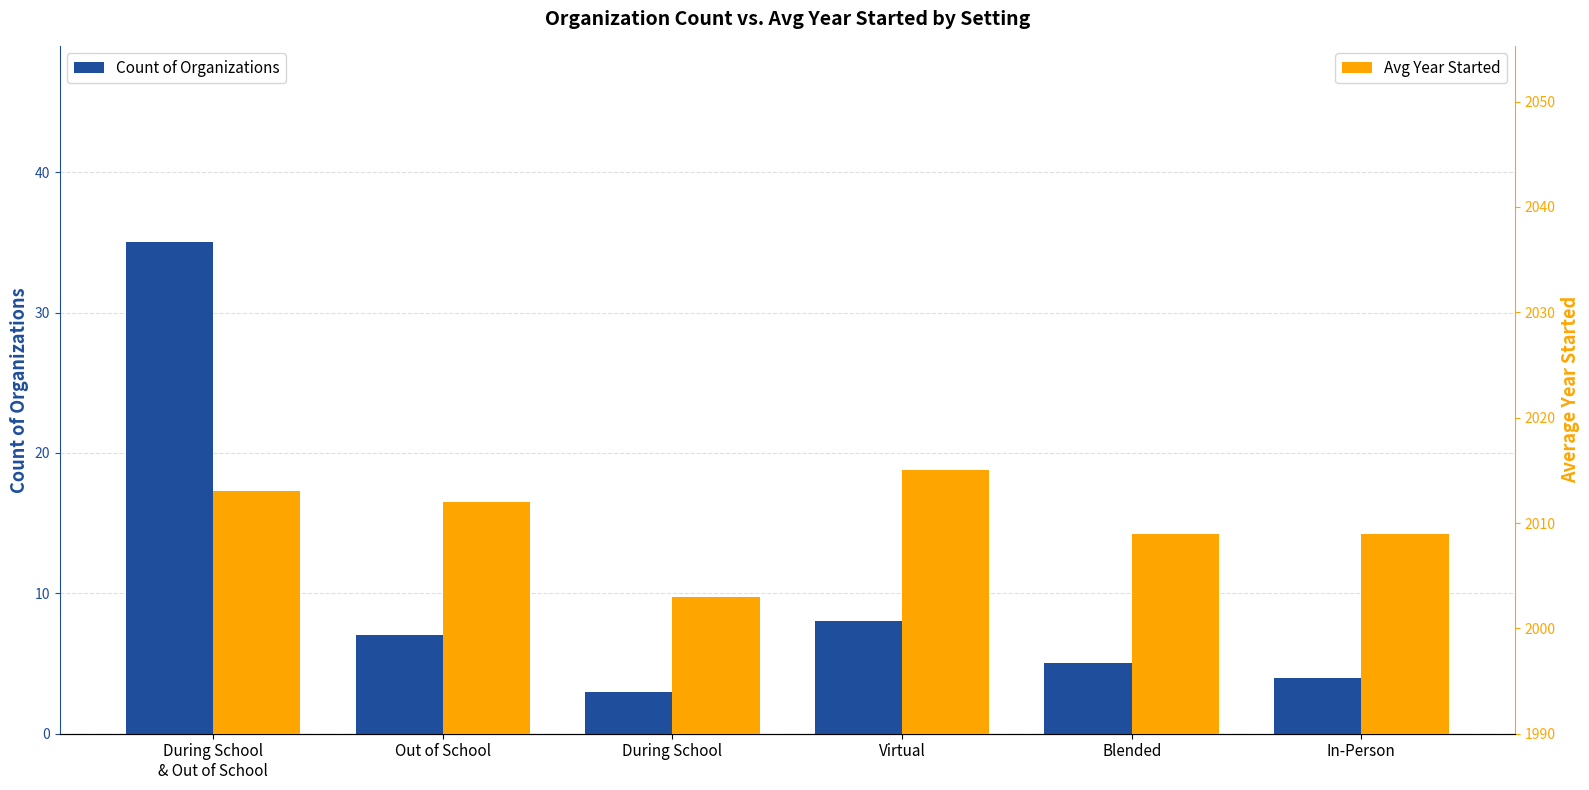

Where does the Avg Year Started series first go above 2012?

During School
& Out of School